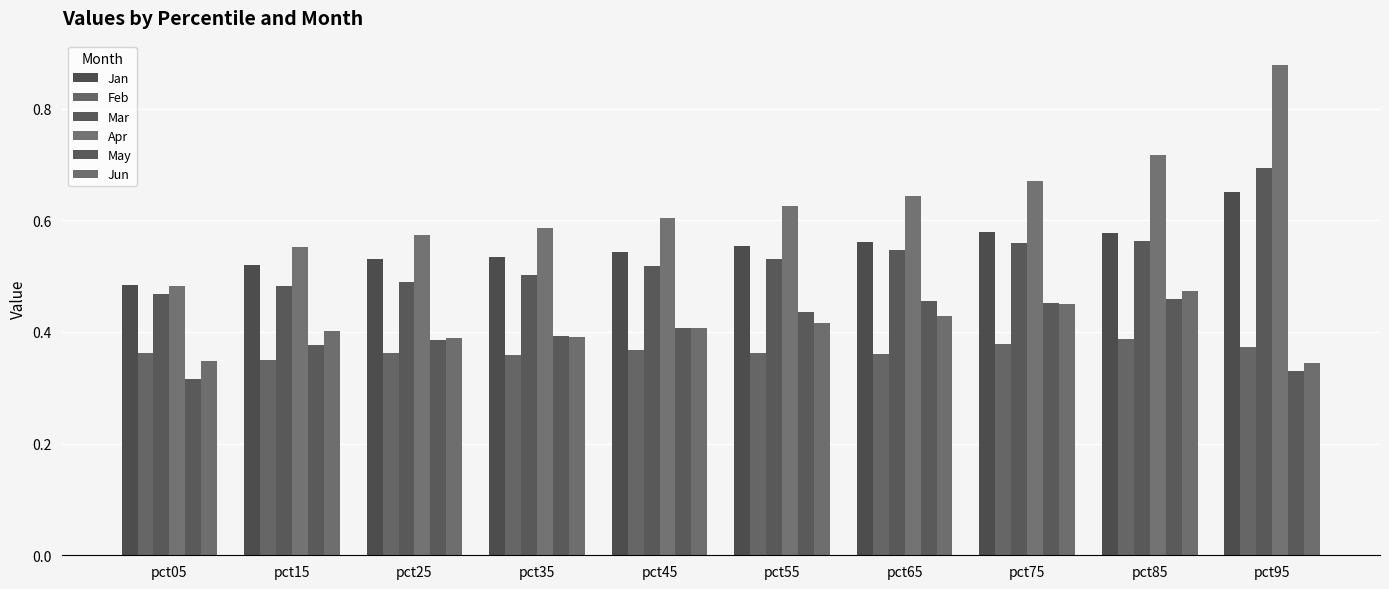

Is the value of Jan at pct55 greater than the value of Apr at pct55?

No